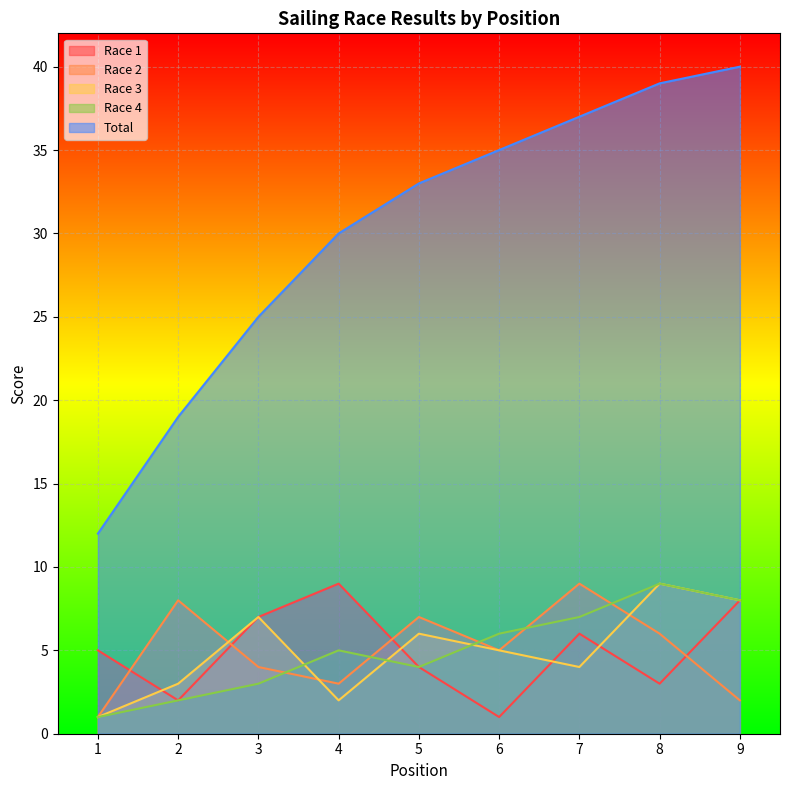

Reading left to right, what are all the values shown in this chart?

Race 1: 1=5	2=2	3=7	4=9	5=4	6=1	7=6	8=3	9=8
Race 2: 1=1	2=8	3=4	4=3	5=7	6=5	7=9	8=6	9=2
Race 3: 1=1	2=3	3=7	4=2	5=6	6=5	7=4	8=9	9=8
Race 4: 1=1	2=2	3=3	4=5	5=4	6=6	7=7	8=9	9=8
Total: 1=12	2=19	3=25	4=30	5=33	6=35	7=37	8=39	9=40